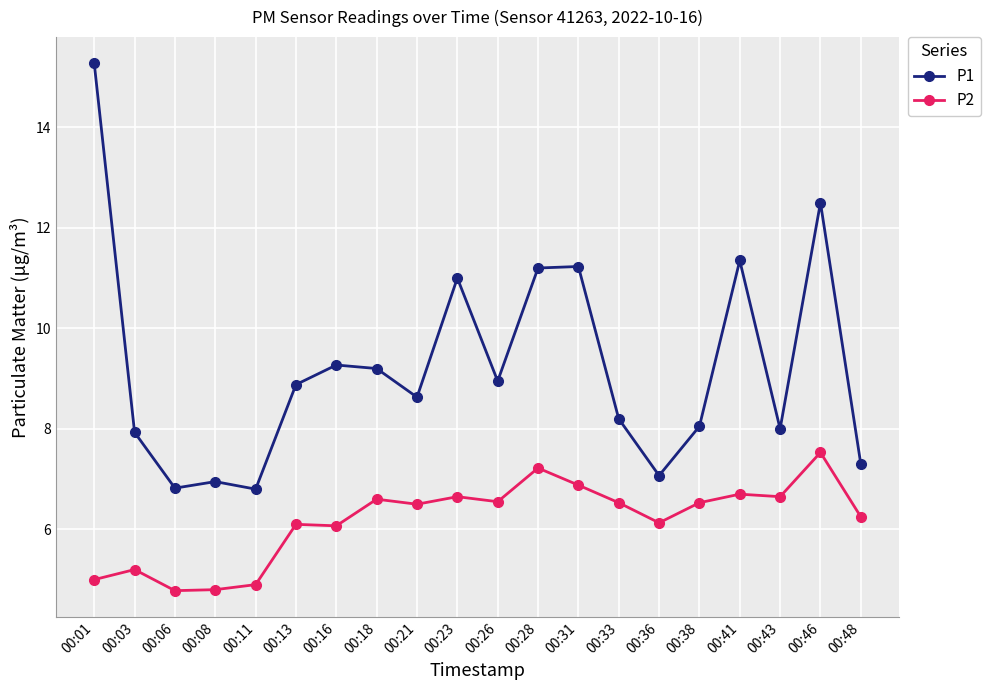

What is the minimum value shown in the chart?

4.8